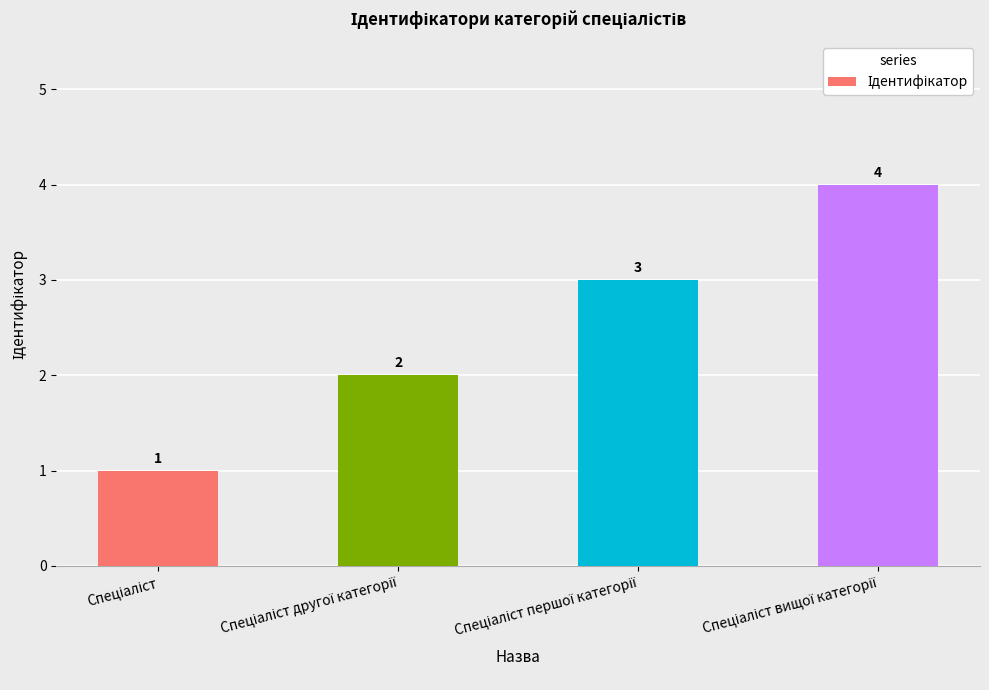

What is the sum of all values?

10